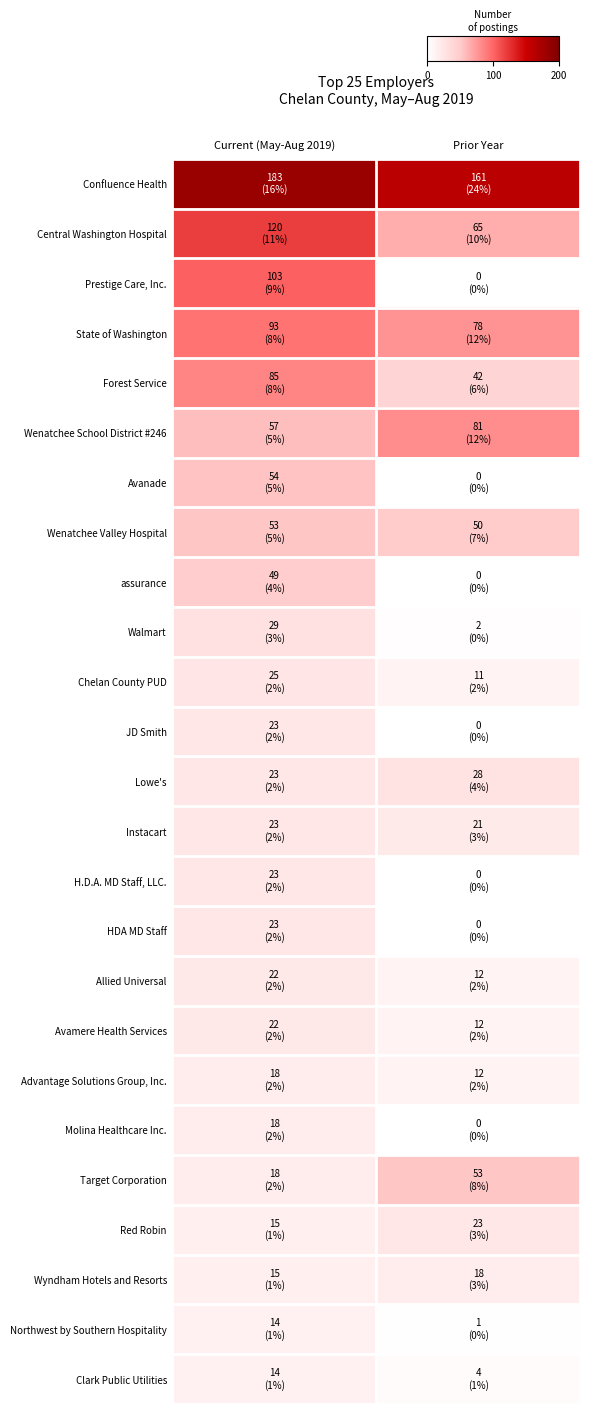

Count the number of data series in this chart.

25